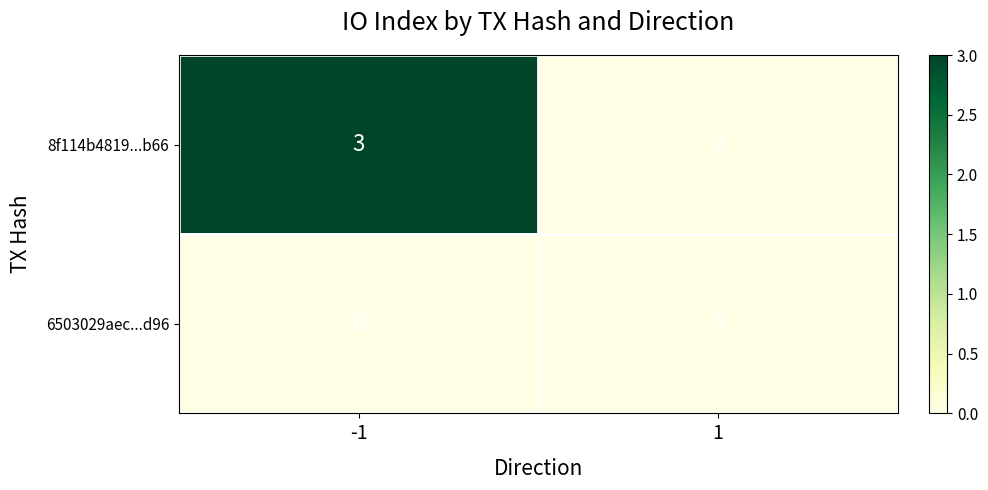

Which series has the widest spread of values?

8f114b4819...b66